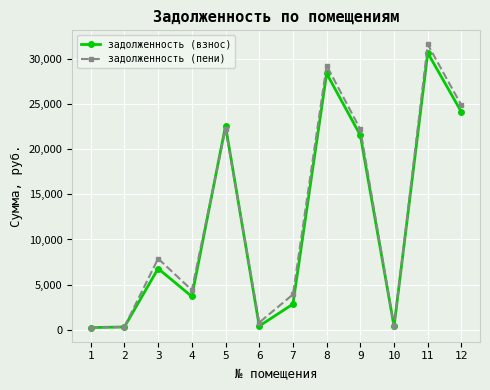

What is the maximum value for задолженность (взнос)?

30712.1